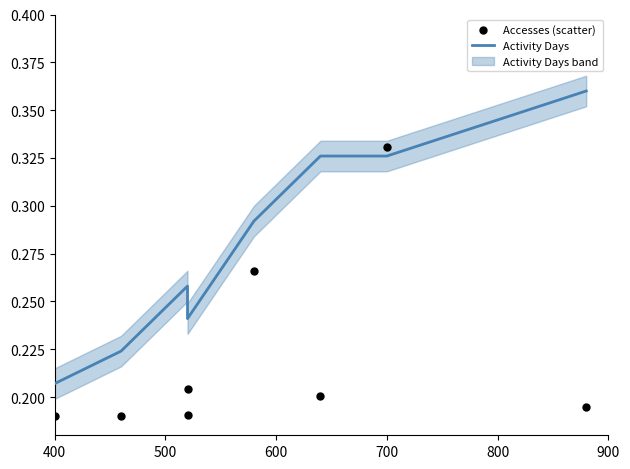

Which series reaches the maximum Y coordinate?

Activity Days